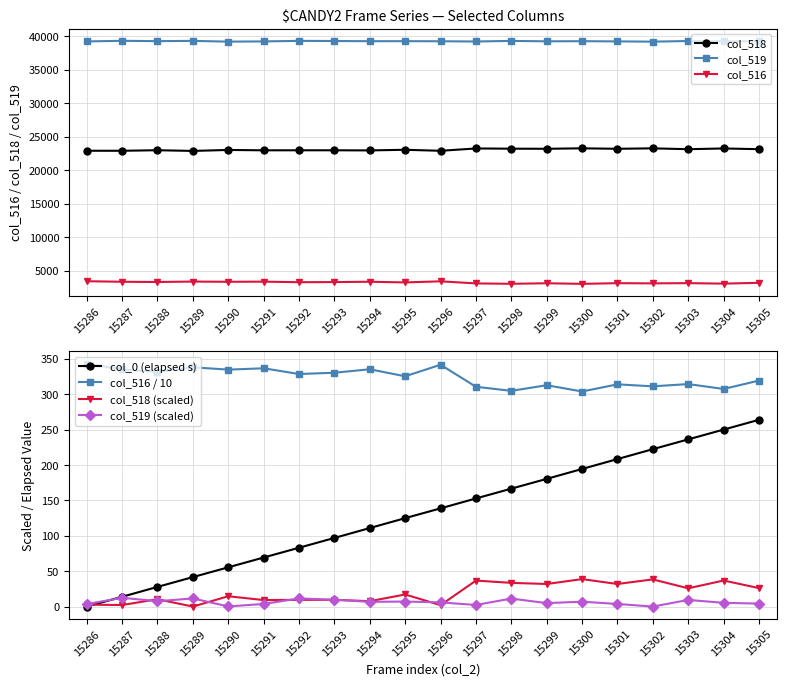

Reading left to right, extract all data points from this chart.

col_0: 0.0	13.8	27.8	41.6	55.5	69.3	83.1	97.0	110.9	124.9	138.7	152.7	166.6	180.4	194.4	208.4	222.3	236.2	250.0	263.8
col_518: 22896.0	22891.0	22973.0	22869.0	23015.0	22961.0	22964.0	22965.0	22945.0	23040.0	22889.0	23236.0	23204.0	23188.0	23257.0	23188.0	23253.0	23127.0	23237.0	23130.0
col_519: 39206.0	39295.0	39247.0	39286.0	39173.0	39208.0	39286.0	39267.0	39238.0	39242.0	39230.0	39194.0	39284.0	39220.0	39240.0	39208.0	39171.0	39265.0	39224.0	39213.0
col_516: 3433.0	3349.0	3315.0	3380.0	3347.0	3366.0	3285.0	3303.0	3352.0	3253.0	3416.0	3105.0	3047.0	3127.0	3038.0	3139.0	3111.0	3143.0	3074.0	3192.0